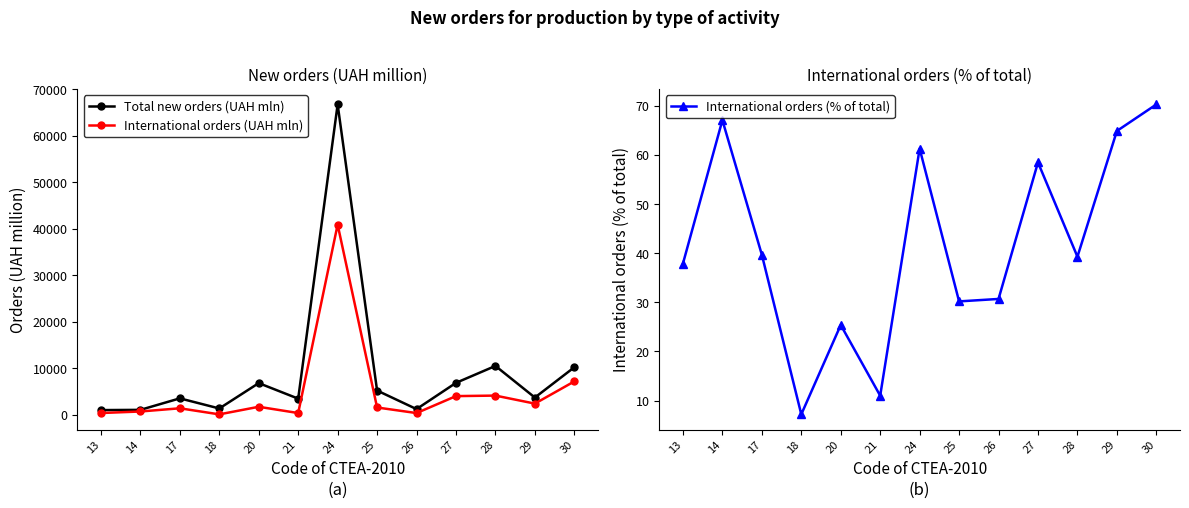

What is the approximate value of Total new orders (UAH mln) at 14?

1067.2